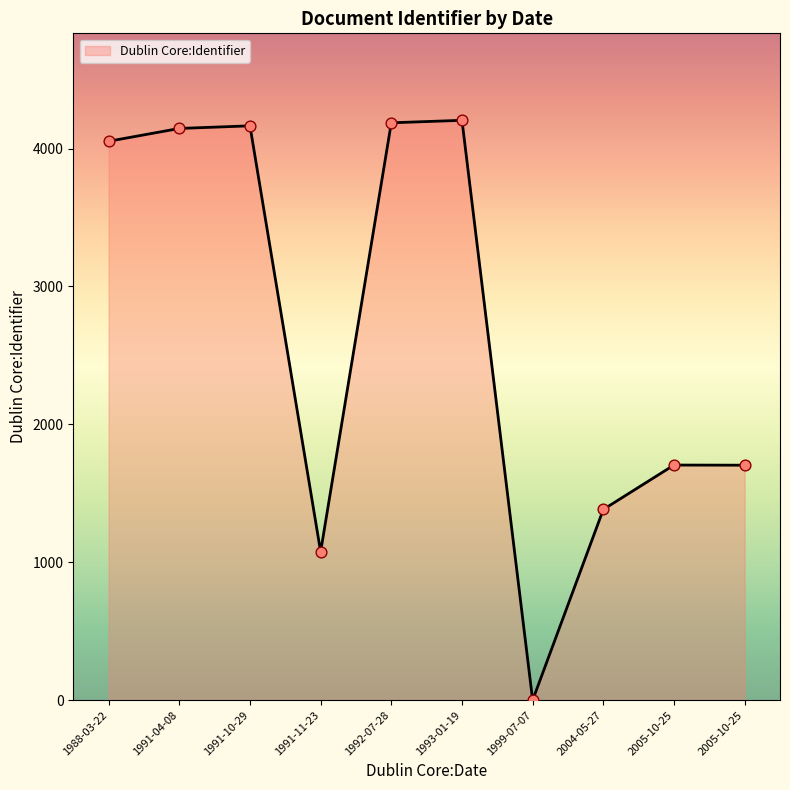

Is this an area chart (filled region under the line)?

Yes